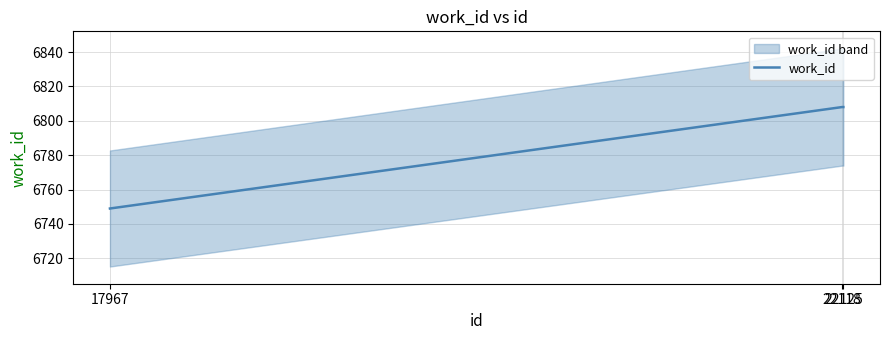

Is it true that the value at 17967 is 1689?

False